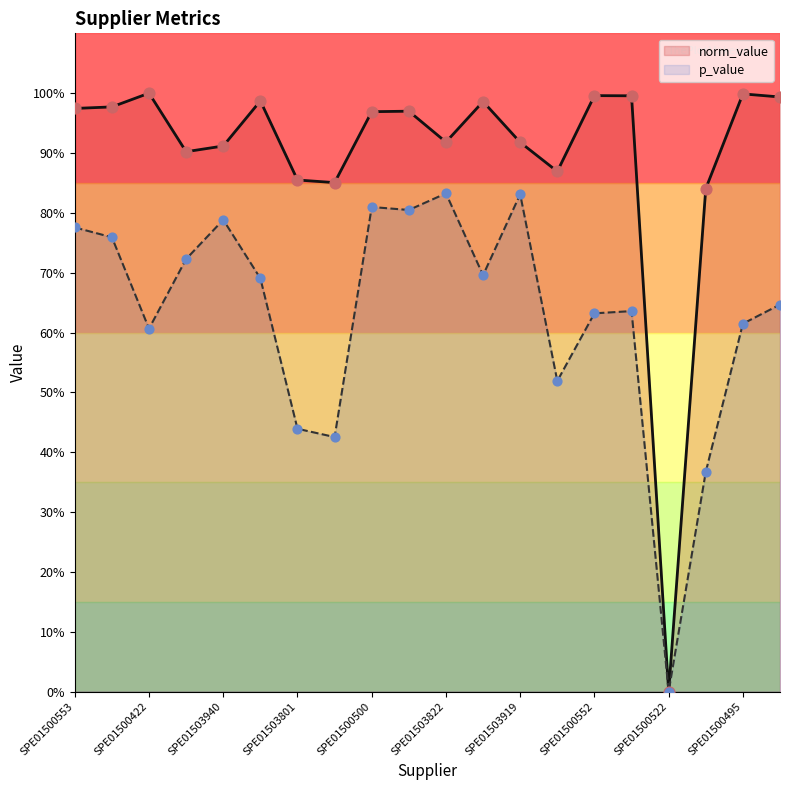

What are all the series names shown in the legend?

norm_value, p_value